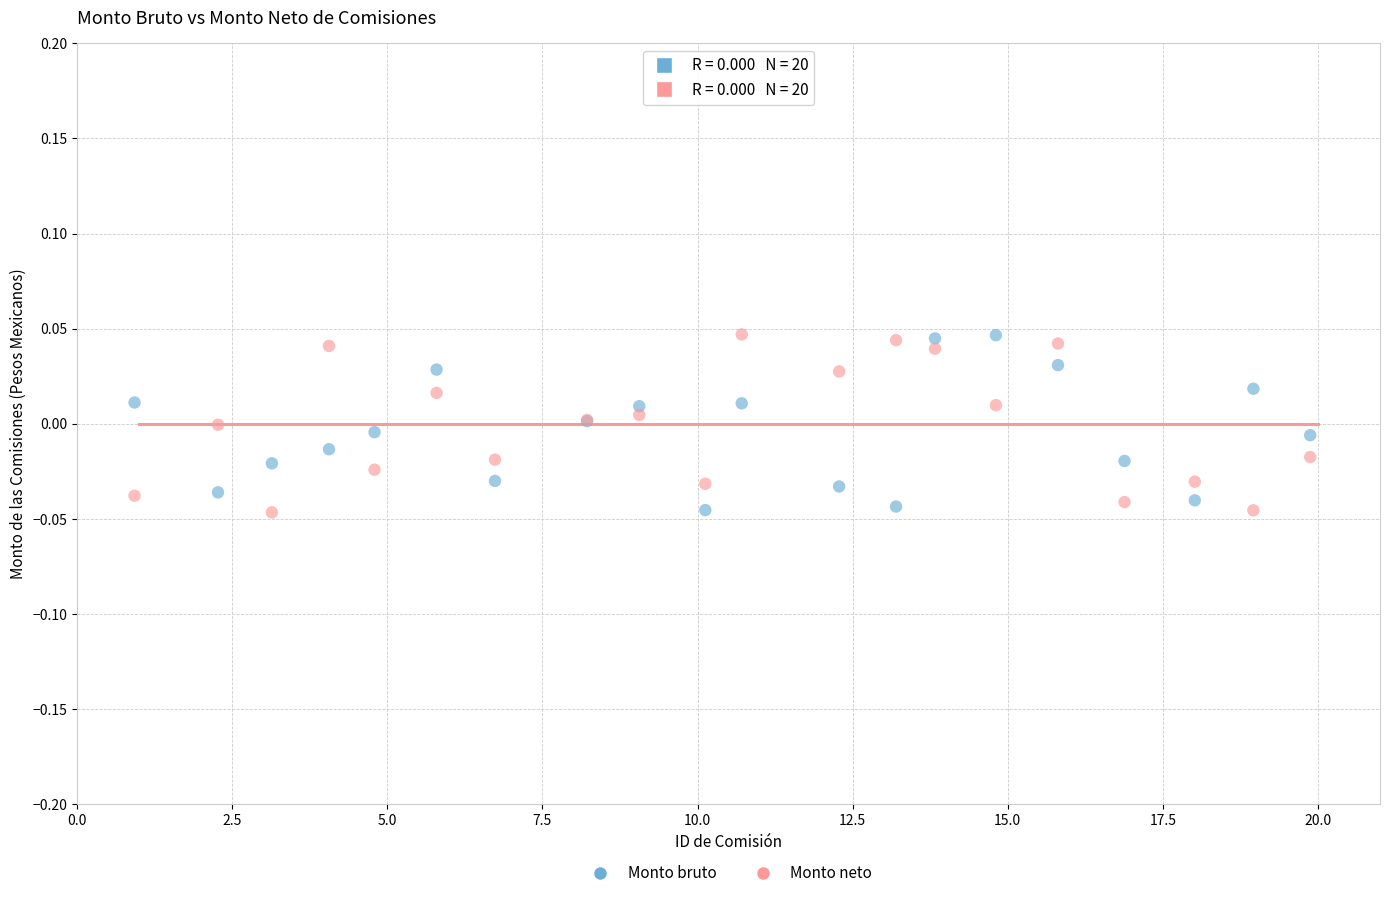

What is the X range (max minus min) for the scatter plot?

19.0